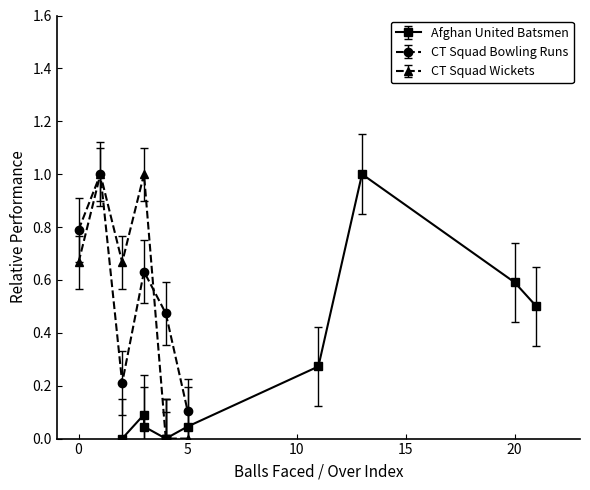

How many interior local peaks does the CT Squad Bowling Runs series have?

2